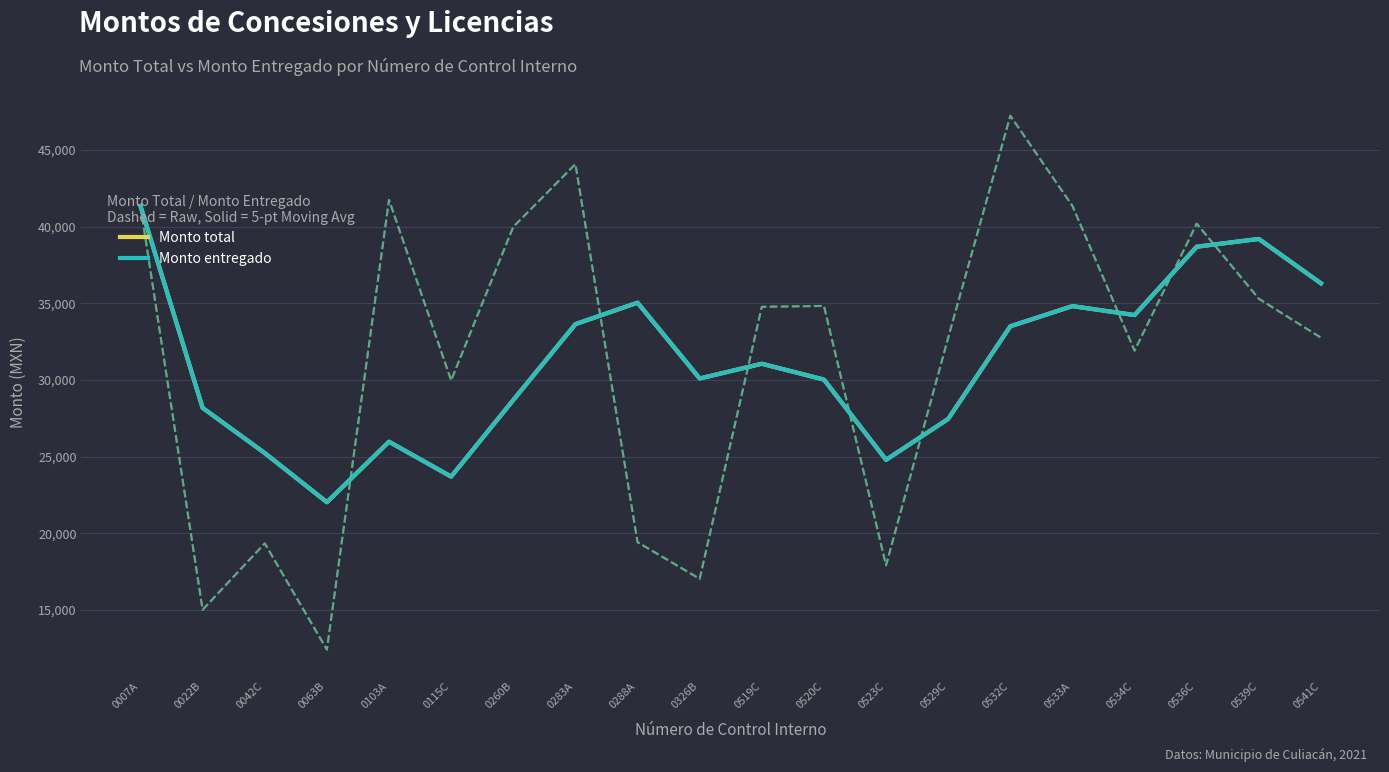

What is the difference between the maximum and minimum values in the Monto total series?

19313.2